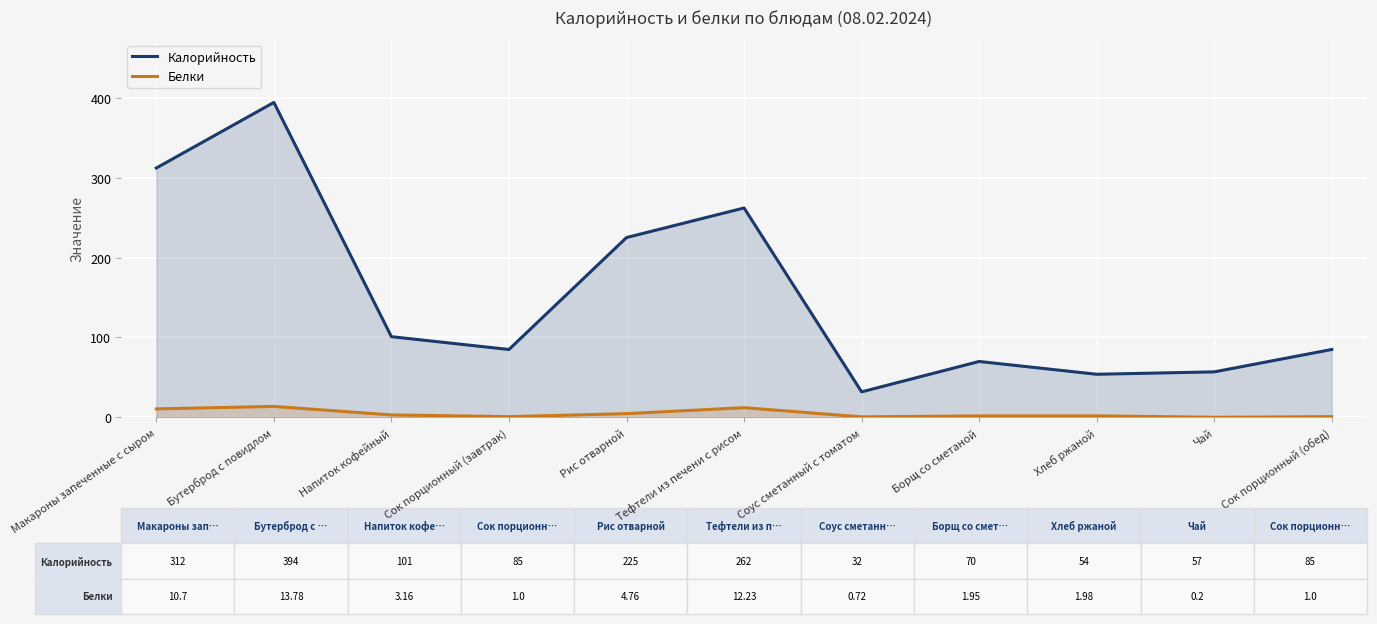

Is it true that Белки equals 0.7 at Соус сметанный с томатом?

True